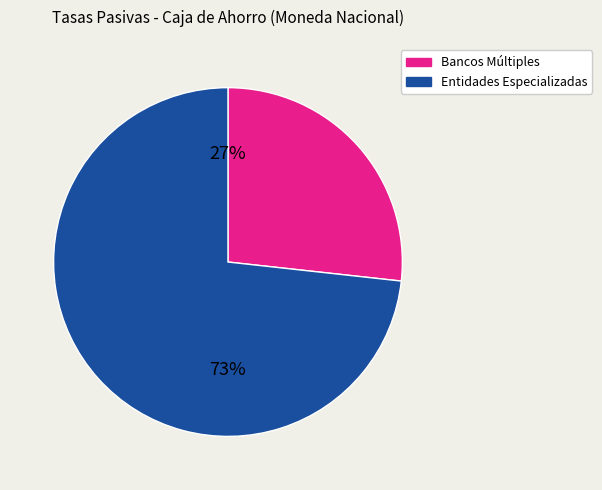

Count the number of slices in the pie.

2